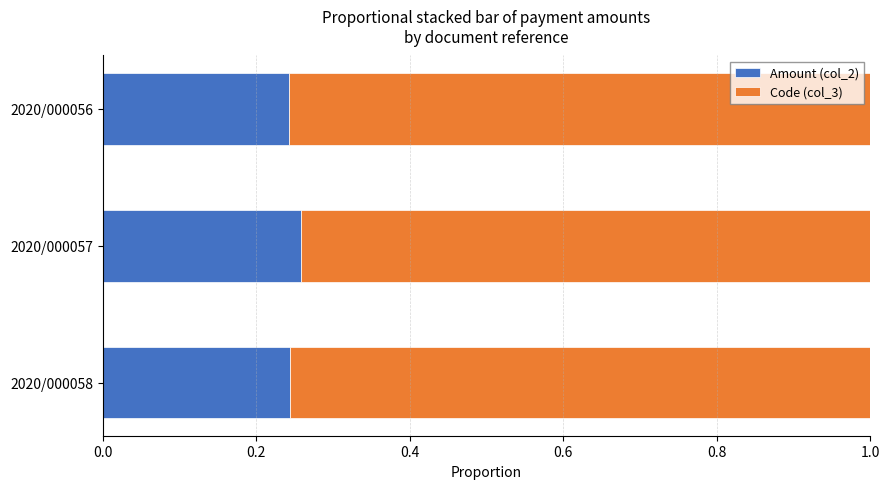

Count the Amount (col_2) values in the range 0 to 1.

3